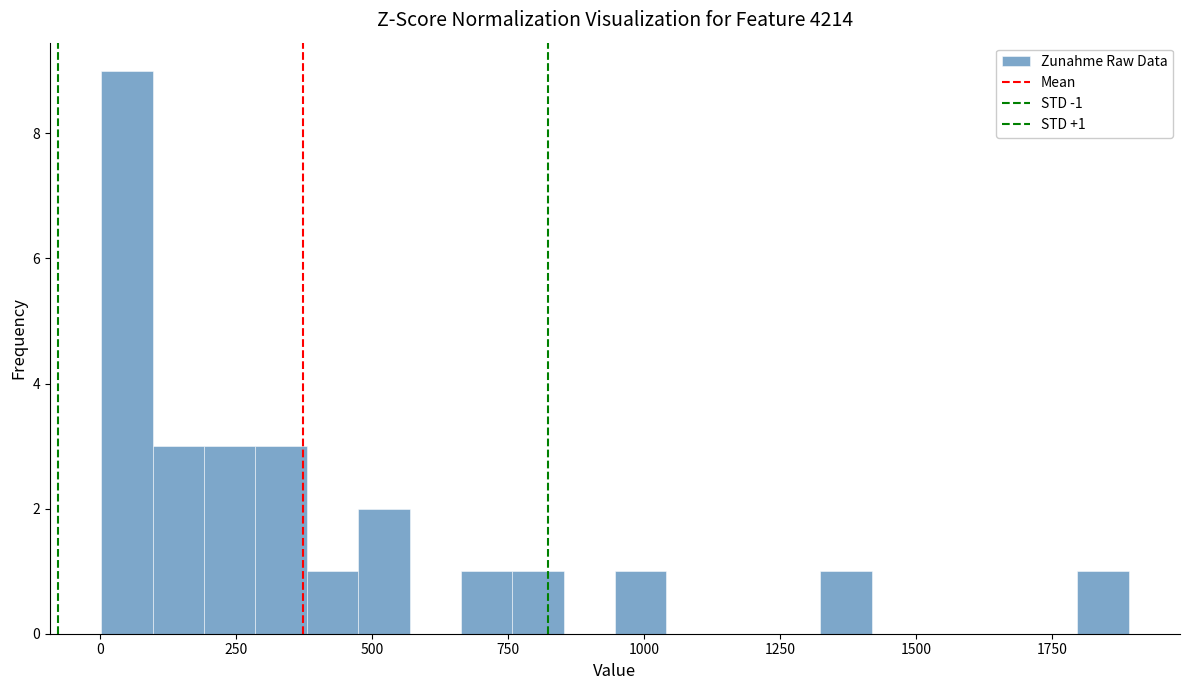

Read against the x-axis, roughly where is the centre of the tallest bar?

50